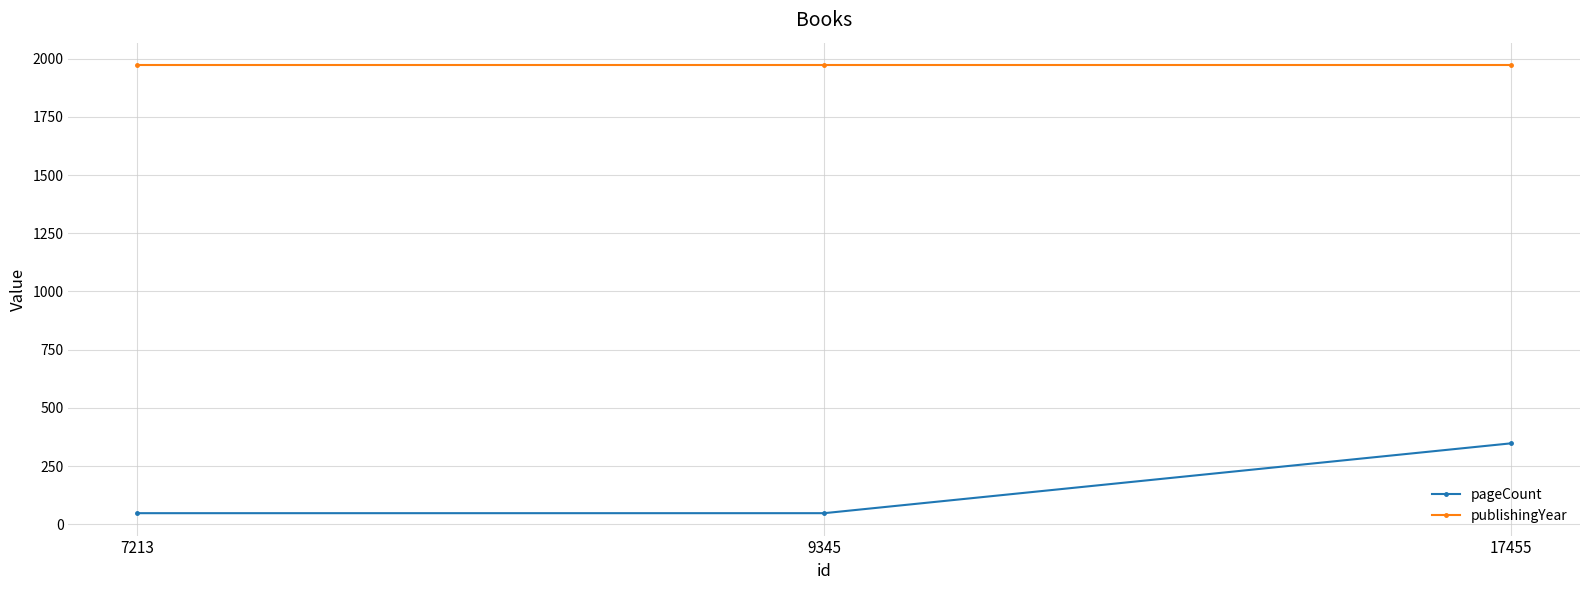

What are all the series names shown in the legend?

pageCount, publishingYear